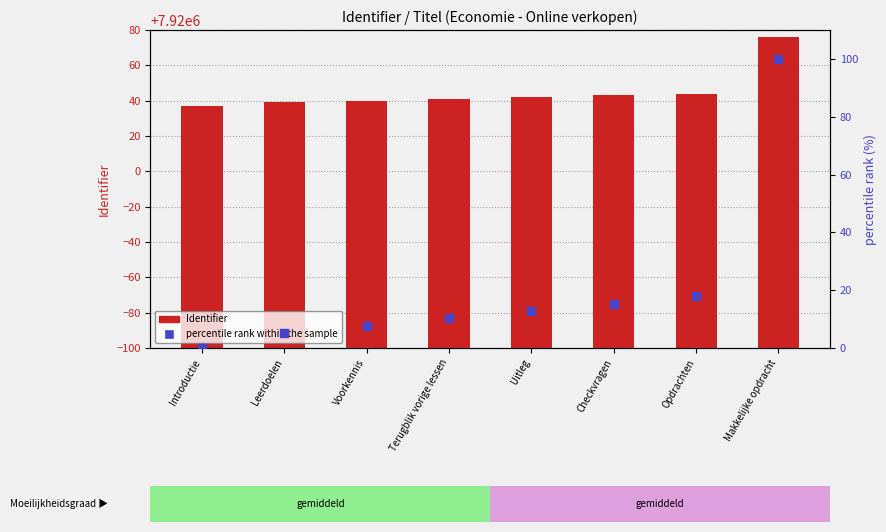

Which series contains the highest Y value?

Identifier